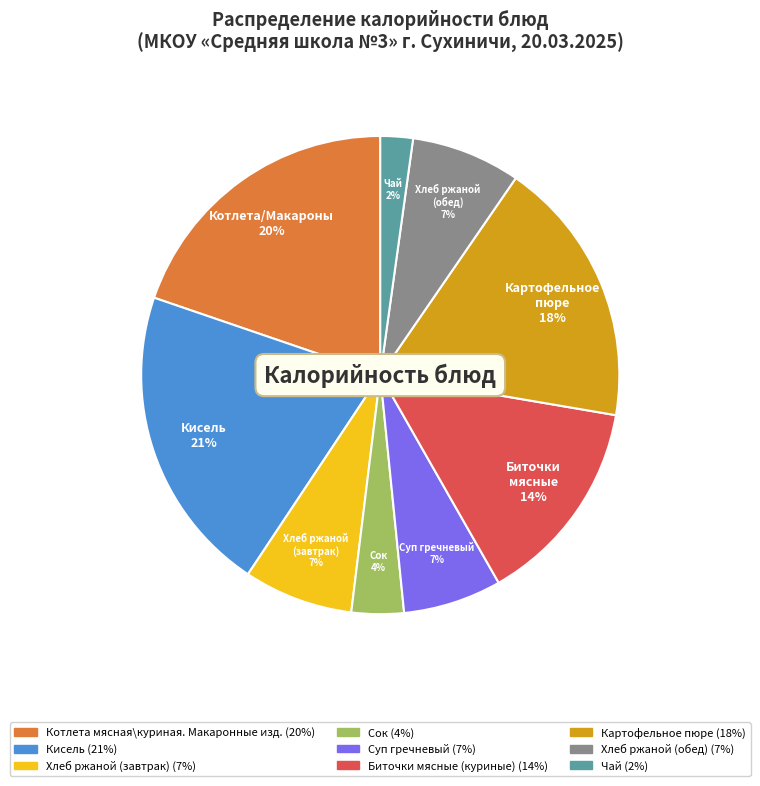

To the nearest percent, what is the average slice percentage?

11%